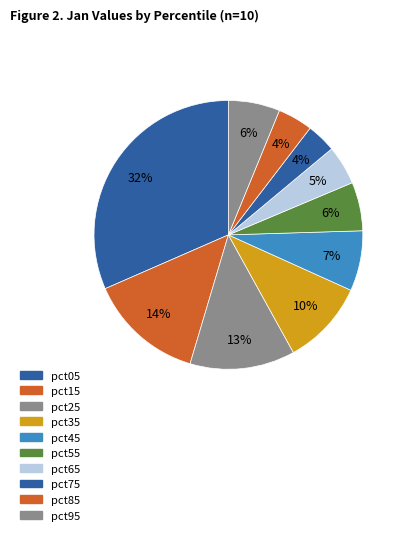

To the nearest percent, what is the difference between the pct05 and pct65 slice percentages?

27%